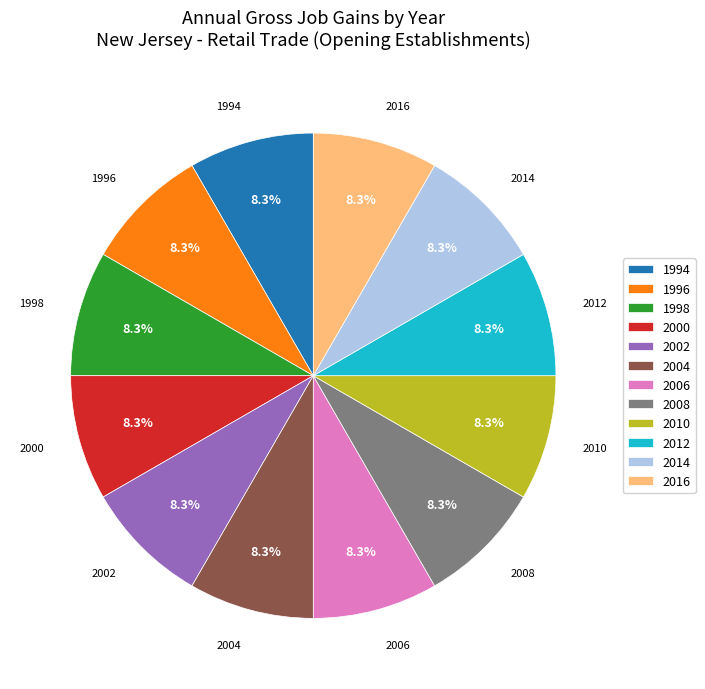

What percentage is NOT represented by 2002?

91.7%